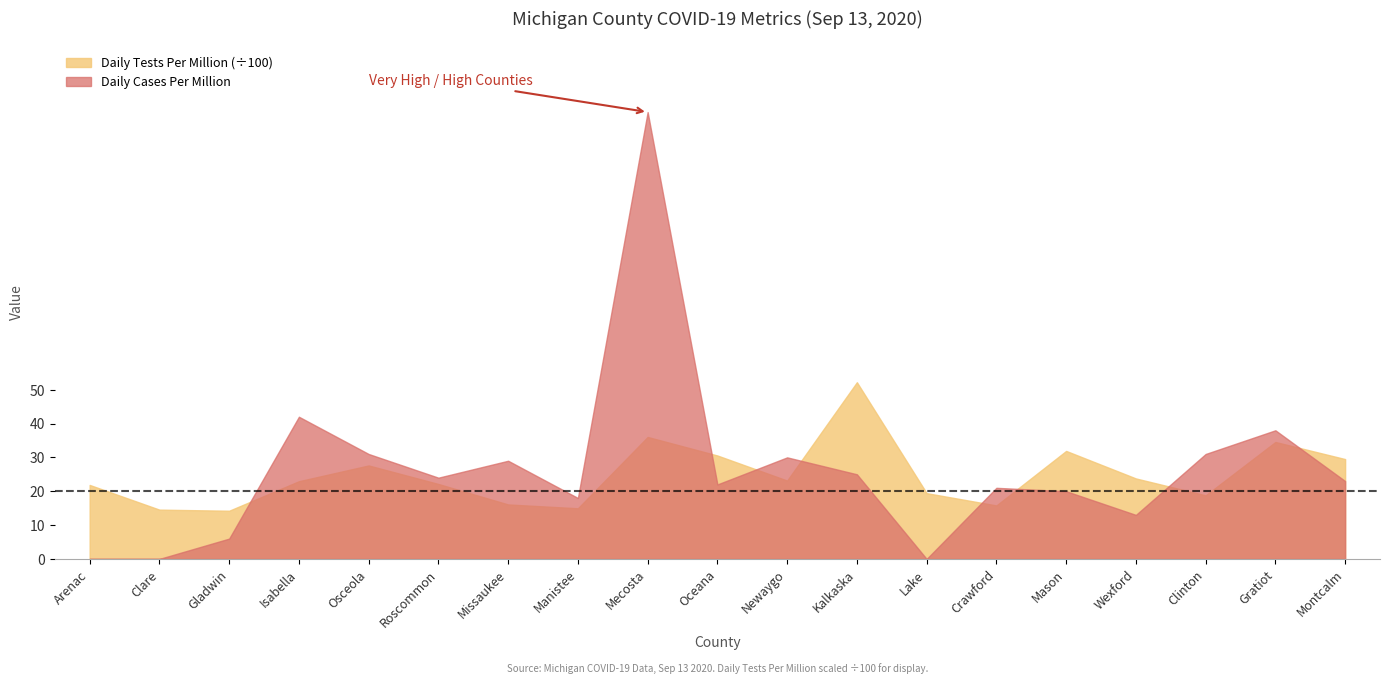

At which label does Daily Cases Per Million first exceed 23?

Isabella